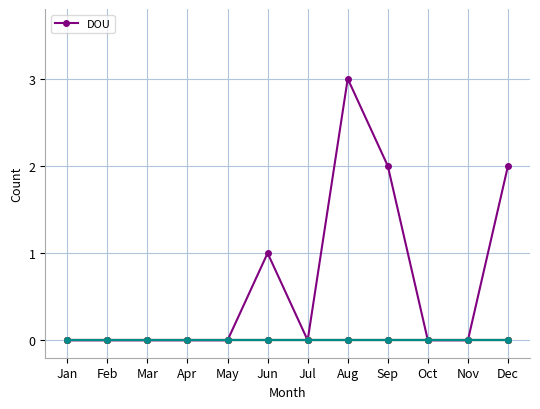

True or false: ListUpdate has a value of 0 at Jun.

True